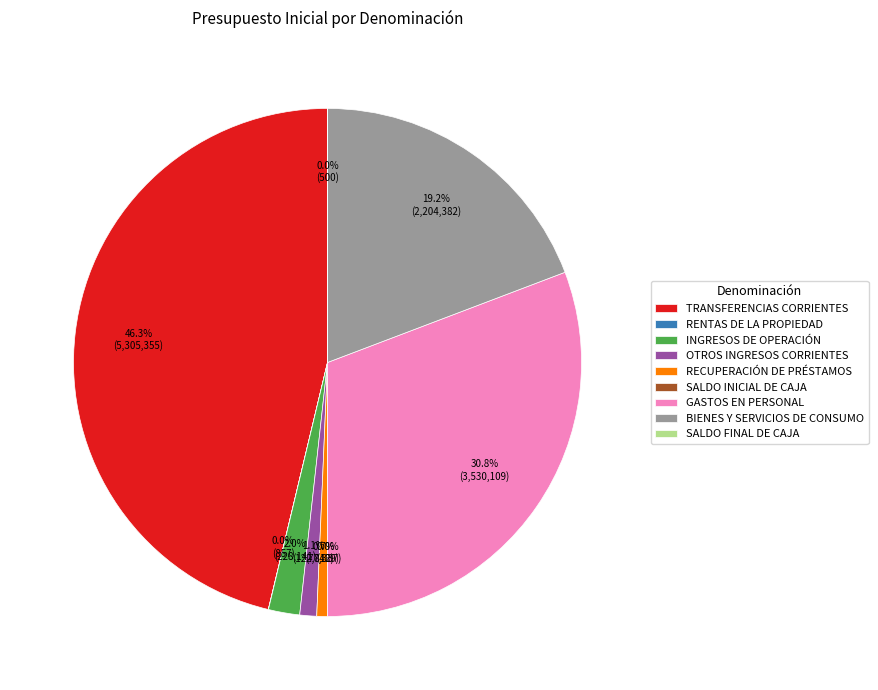

Is the sum of TRANSFERENCIAS CORRIENTES and INGRESOS DE OPERACIÓN greater than half?

No